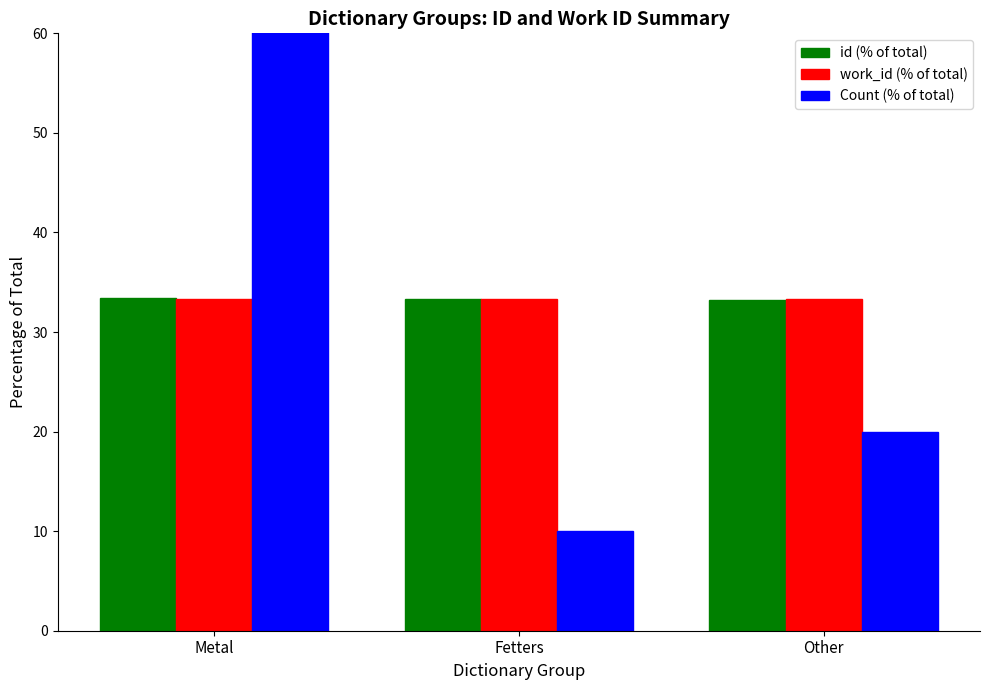

Is the value of Count (% of total) at Fetters greater than the value of work_id (% of total) at Fetters?

No